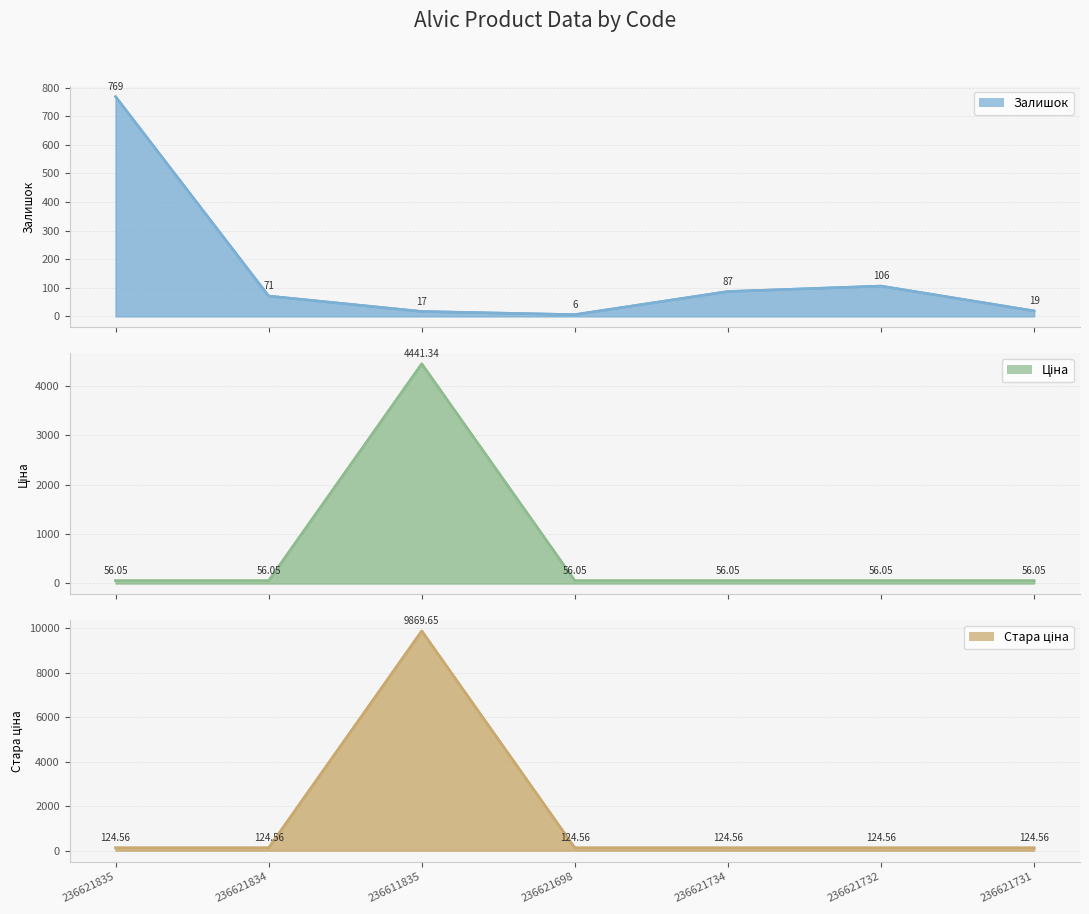

Which series ends up on top after the final intersection of Стара ціна and Залишок?

Стара ціна